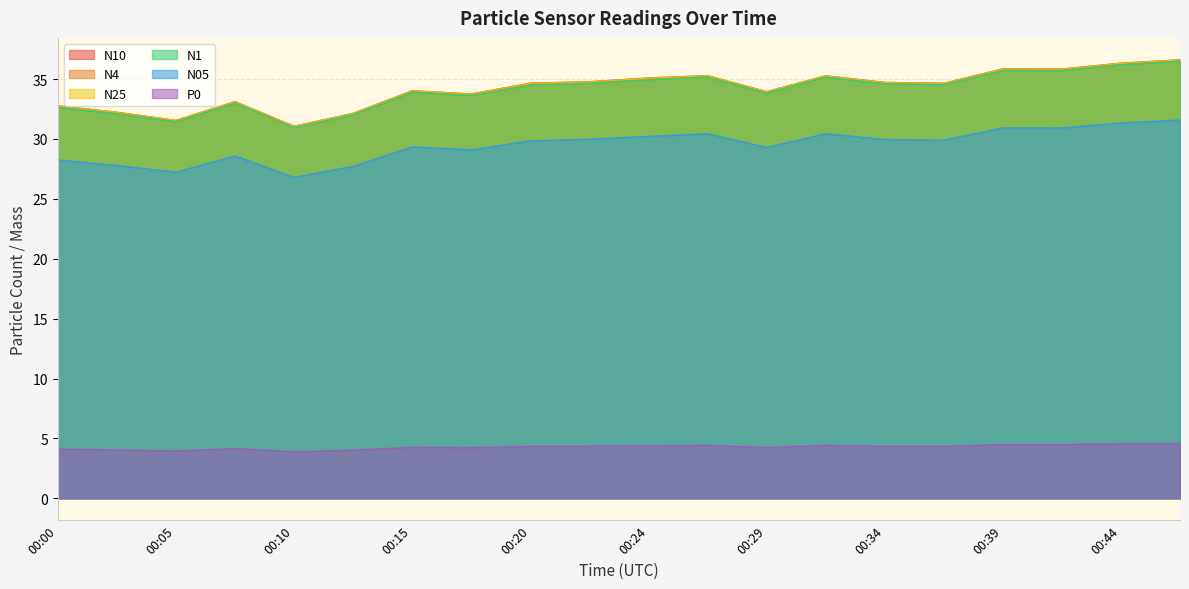

What is the value of the N1 point at the 3rd from the left?

31.4